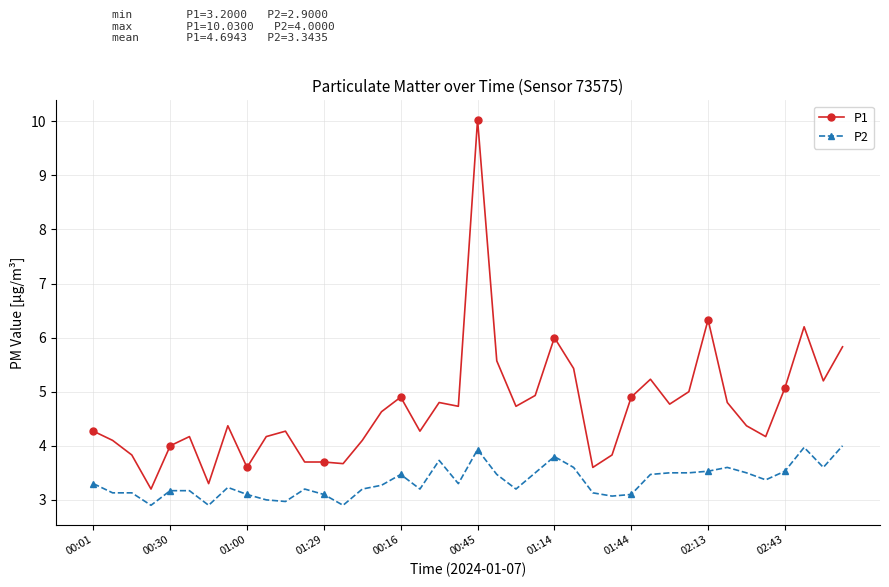

True or false: P1 and P2 cross at least once.

False